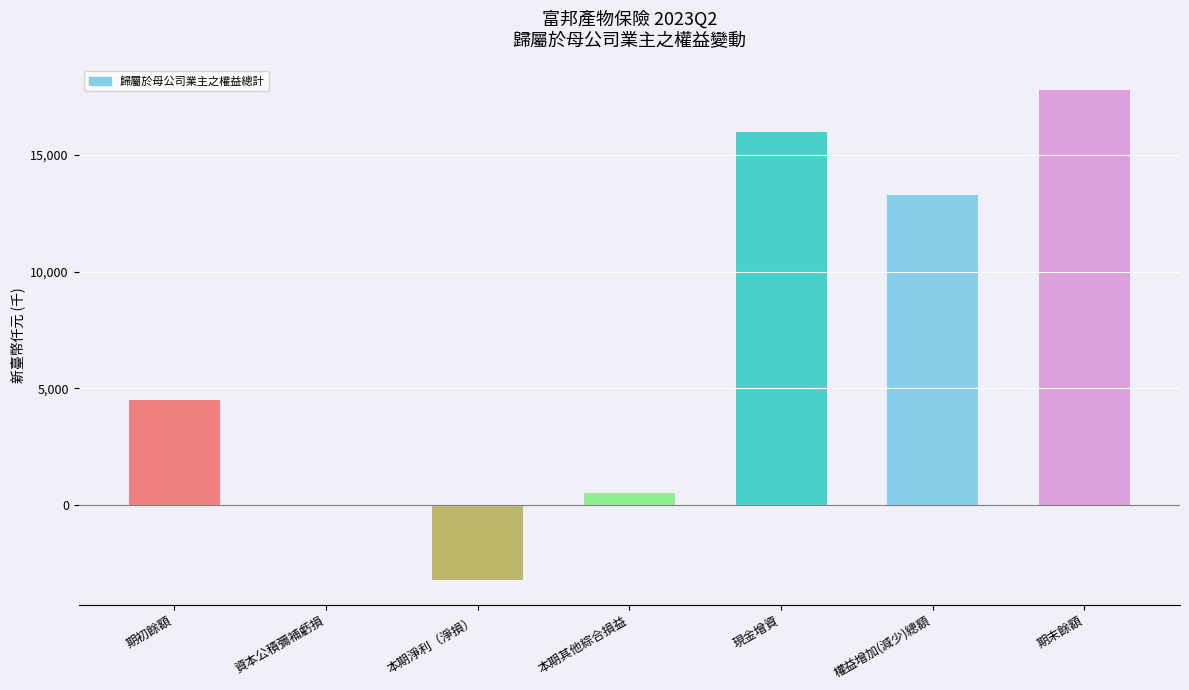

What is the change in value from 本期其他綜合損益 to 現金增資?

+15488127